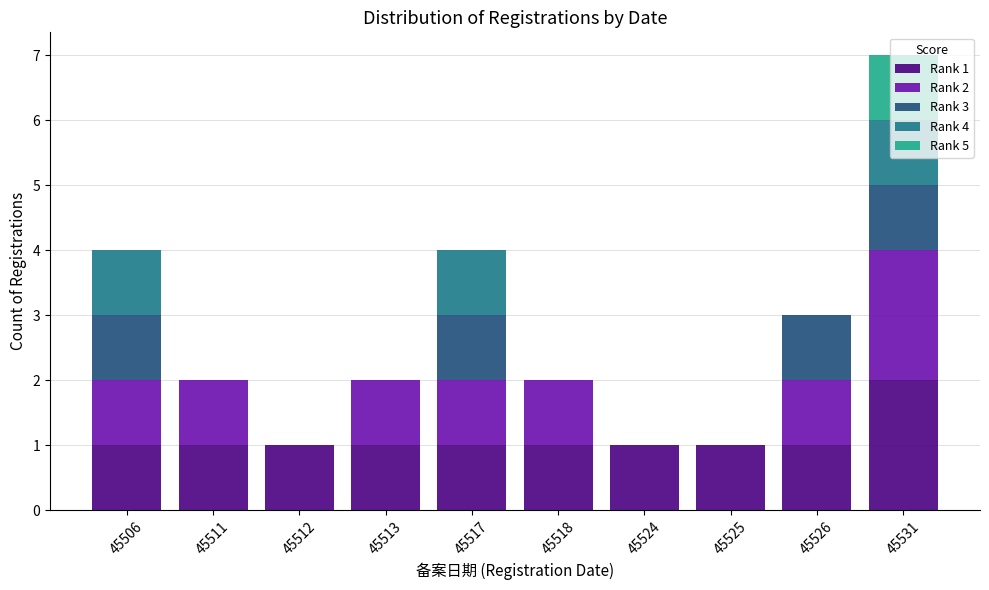

At which category is the sum across all series the highest?

45531